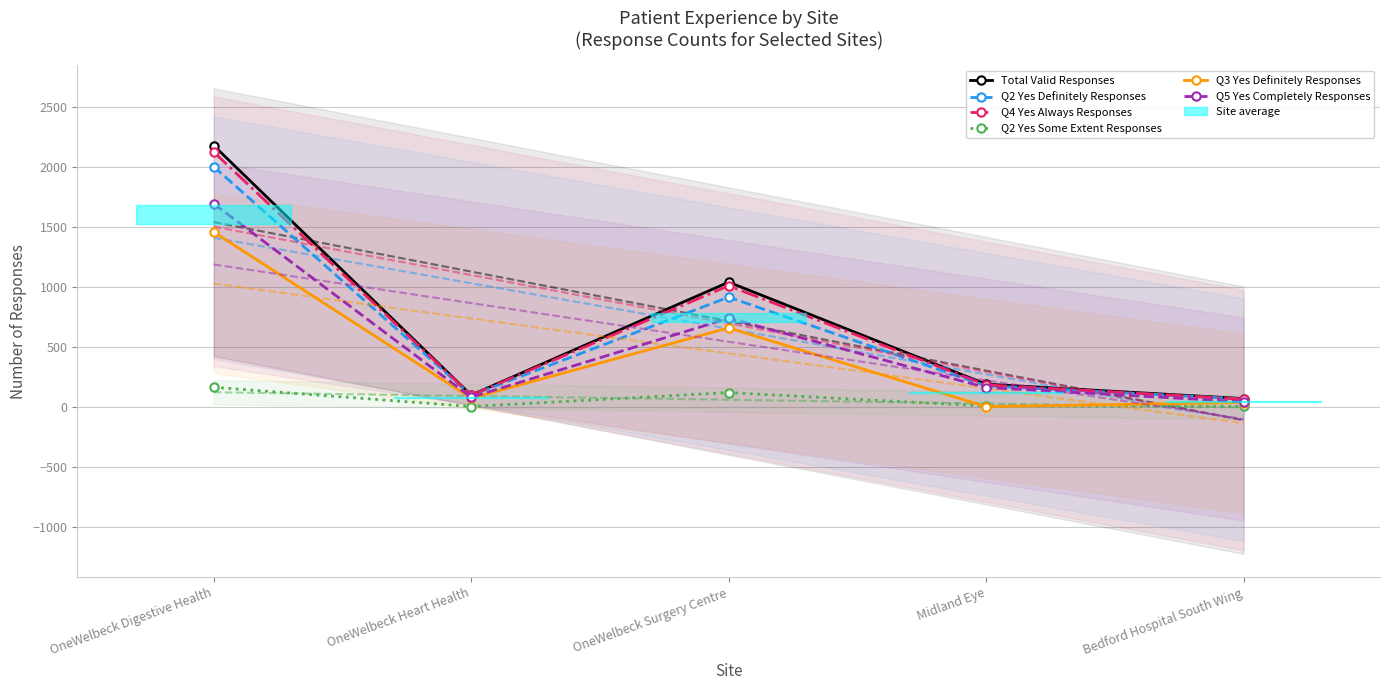

How many positive values does the Q3 Yes Definitely Responses series have?

4